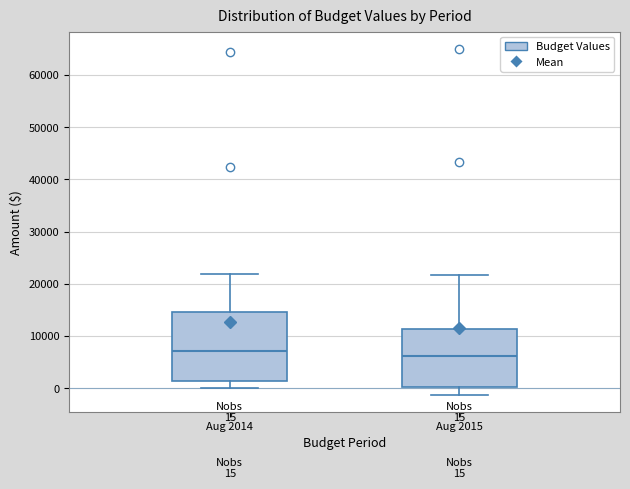

Which box is the tallest, from its lower edge to its upper edge?

Aug 2014